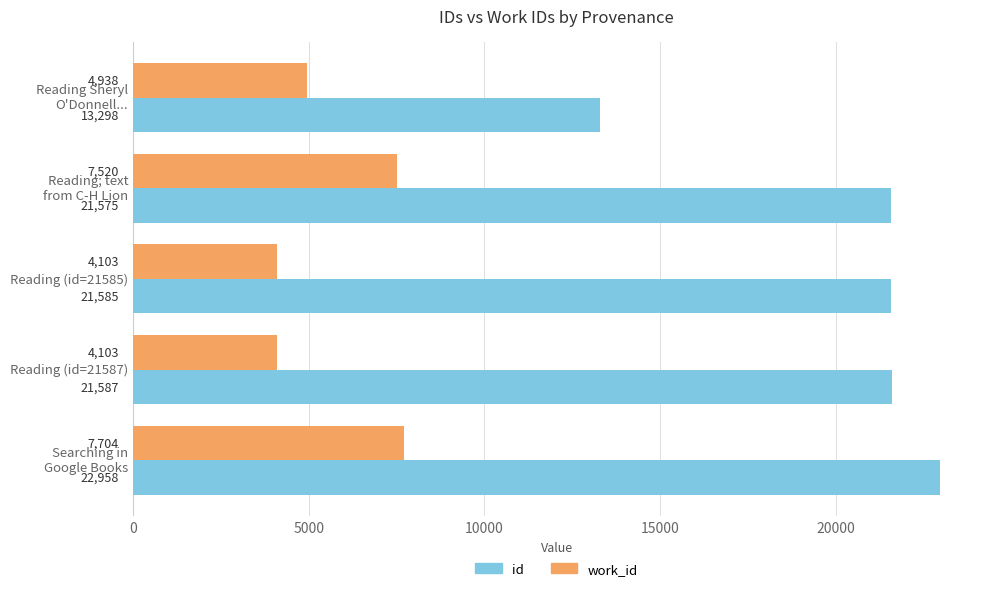

Rank the series by their maximum value, from lowest to highest.

work_id, id